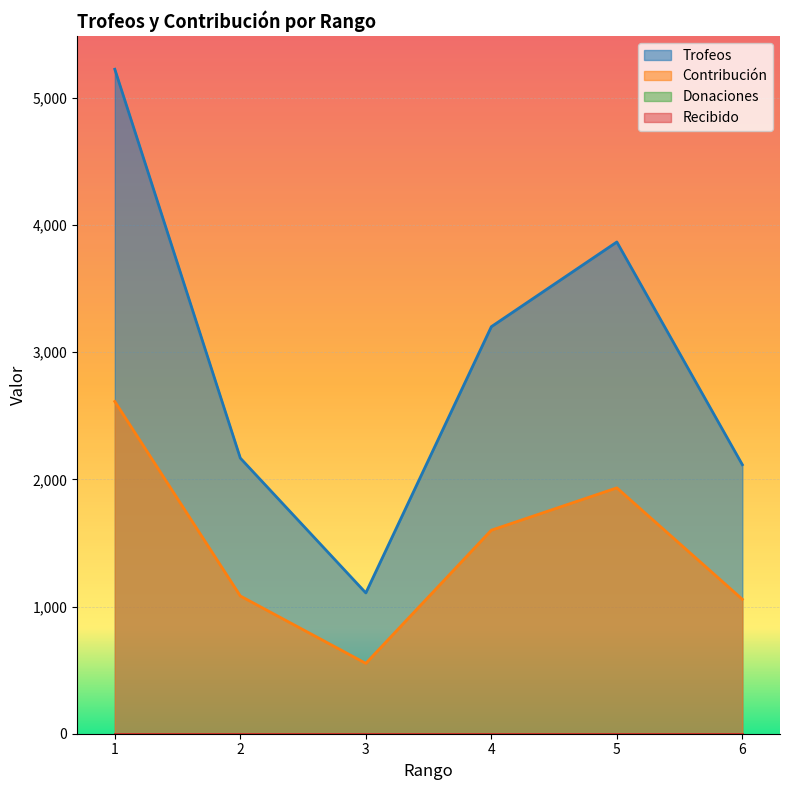

Which series has the largest range (max minus min)?

Trofeos